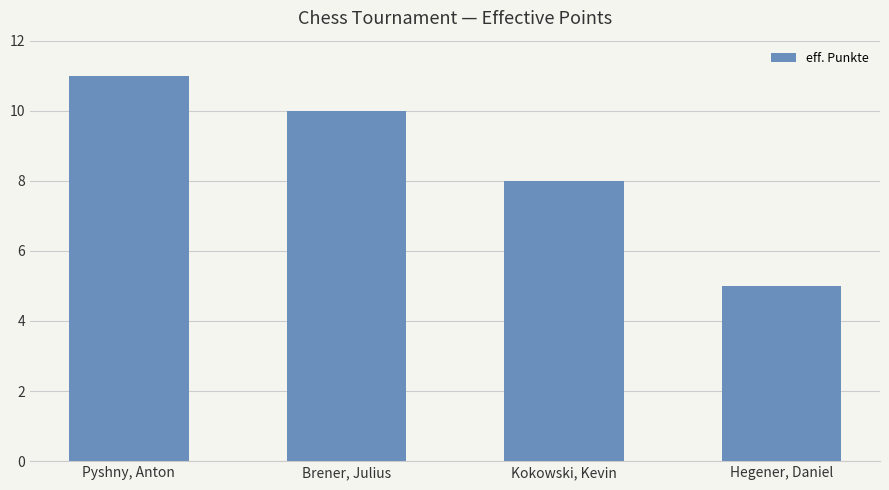

What is the maximum value shown in the chart?

11